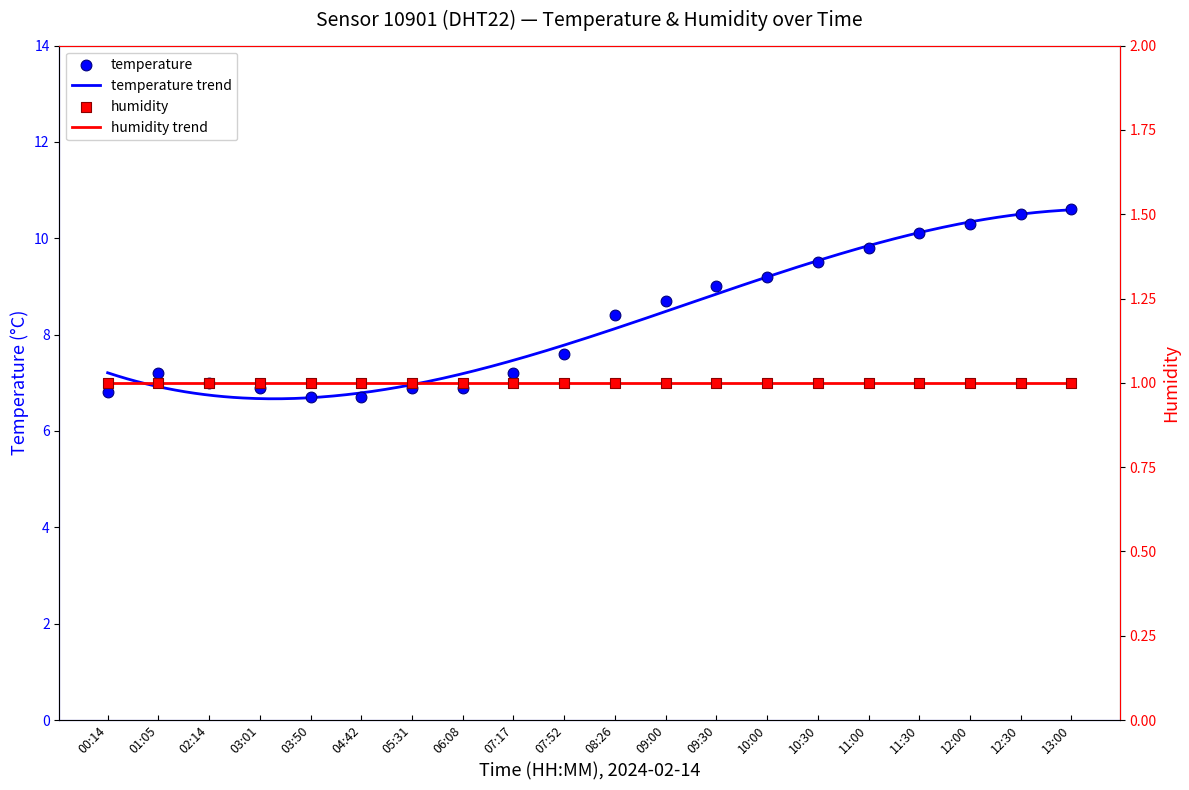

Approximately how many times larger is the value at 10:30 compared to 02:14?

1.4